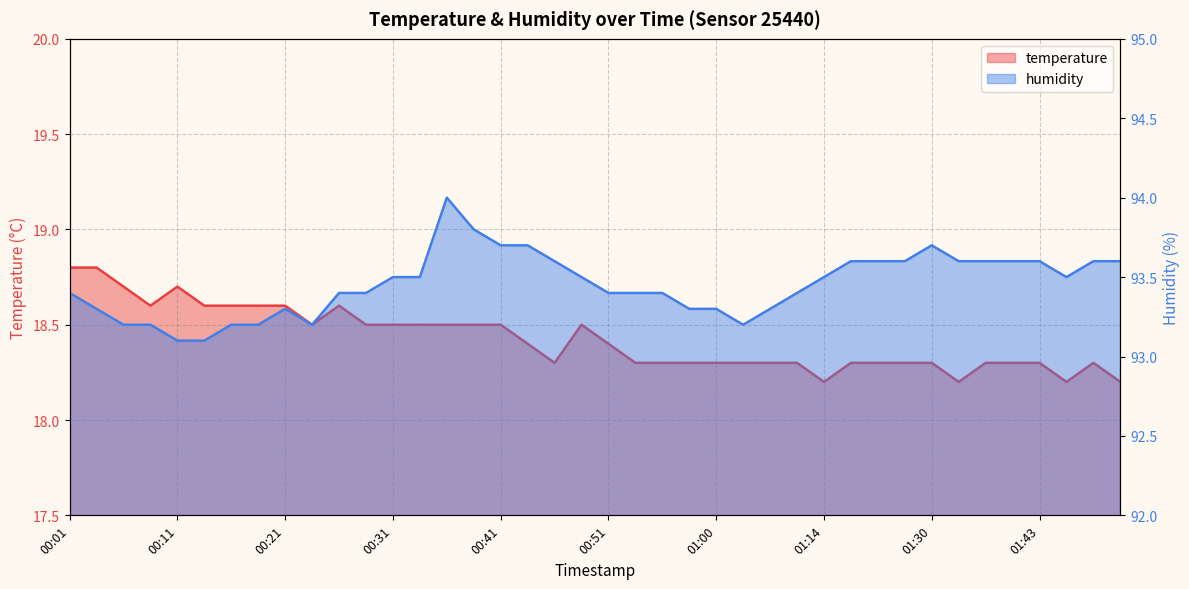

Which series changed the most between 00:19 and 01:35?

humidity